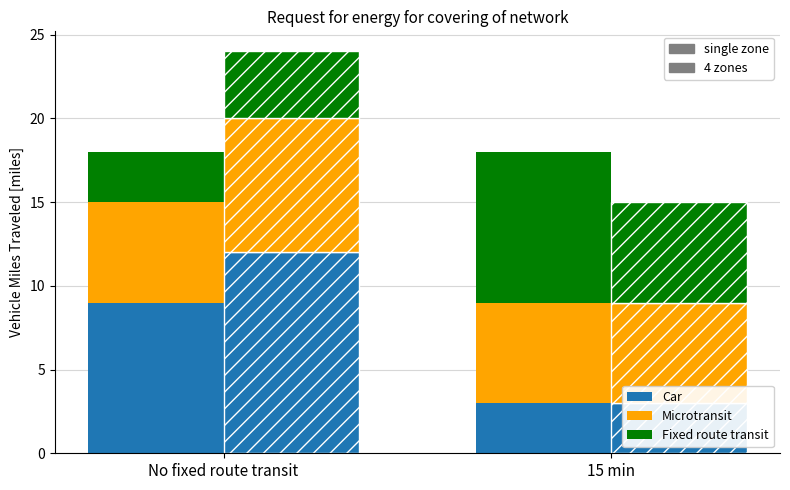

How many bars are there in each group?

6